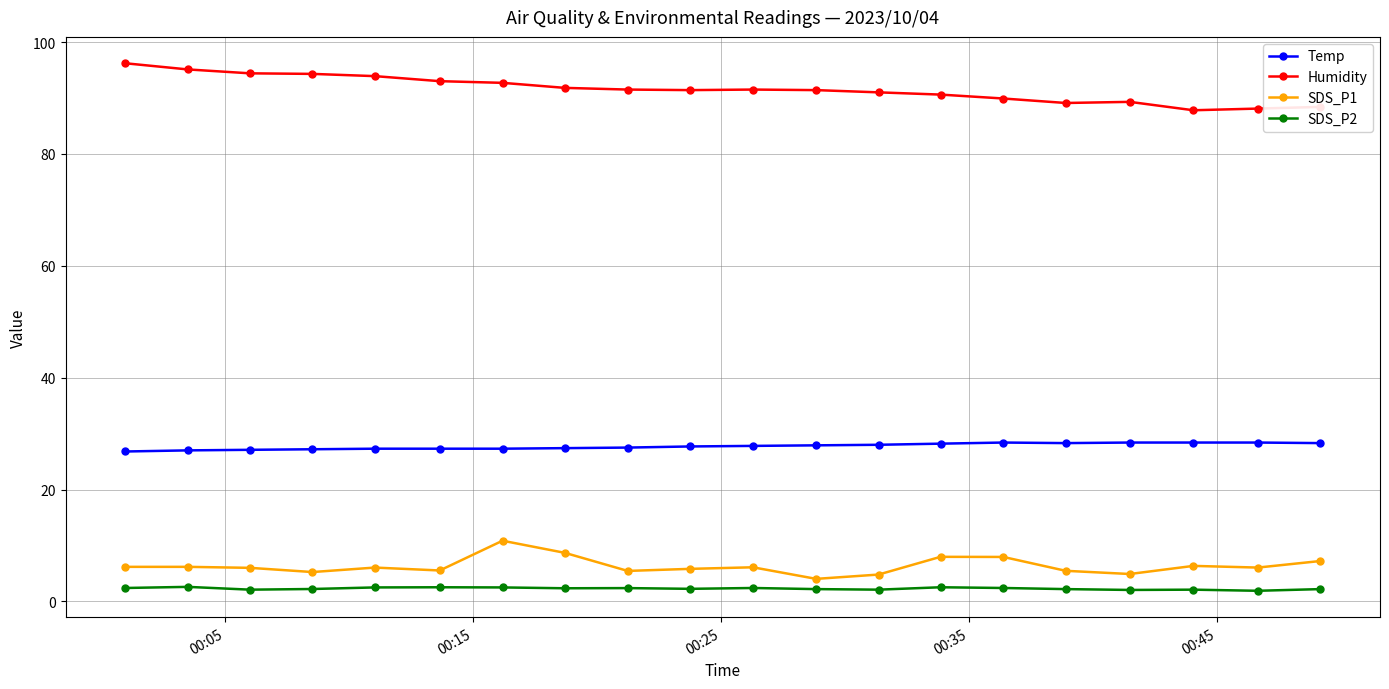

What is the greatest value displayed?

96.2